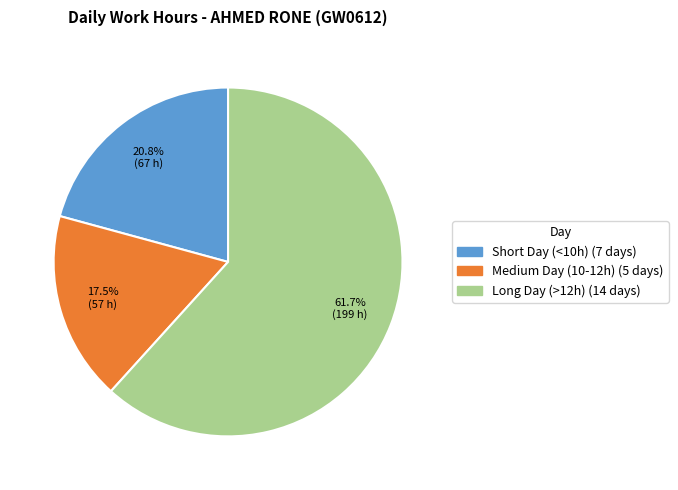

Does any single category account for the majority?

Yes